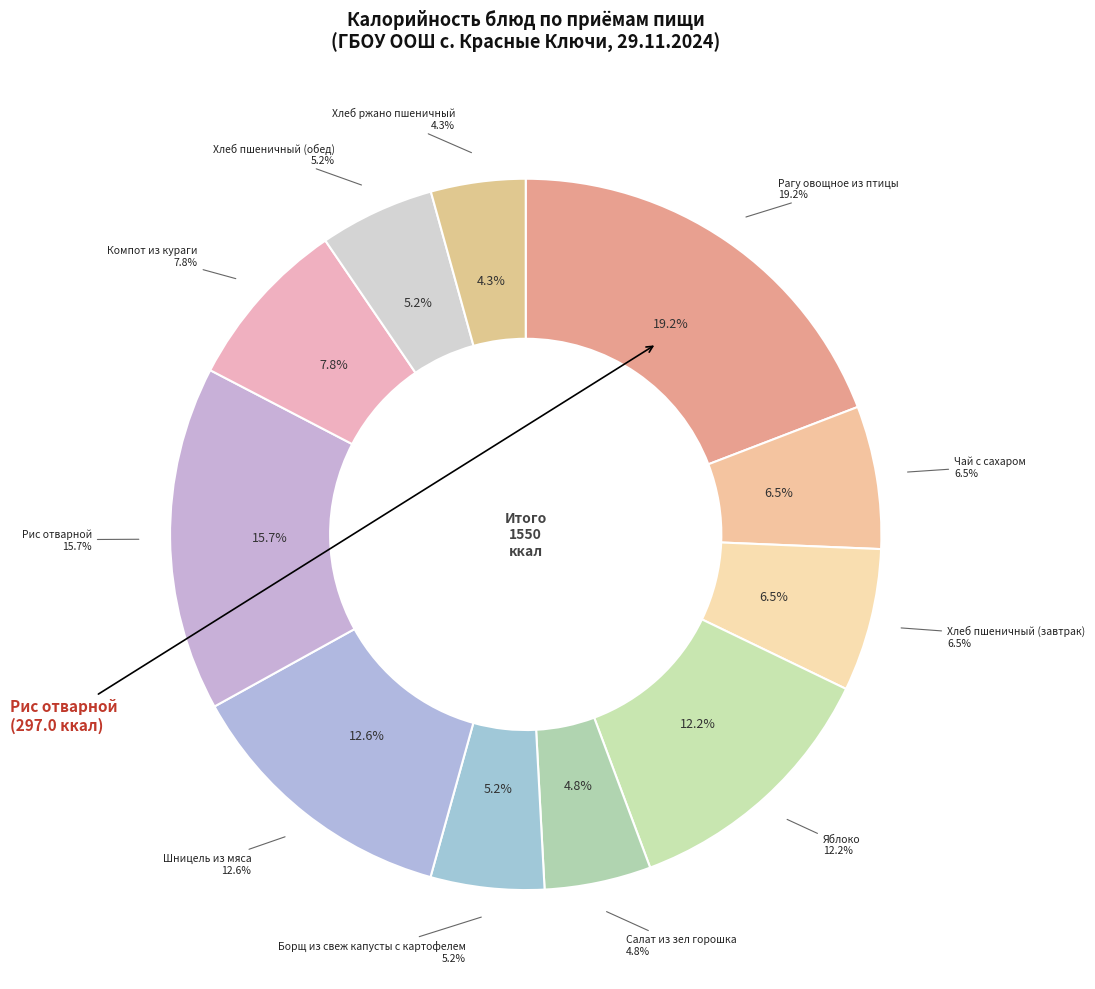

What is the largest slice in the pie chart?

Рагу овощное из птицы